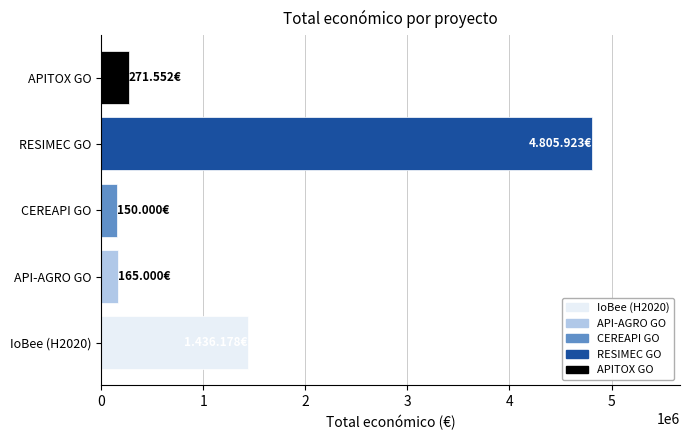

Which has a higher value, RESIMEC GO or CEREAPI GO?

RESIMEC GO